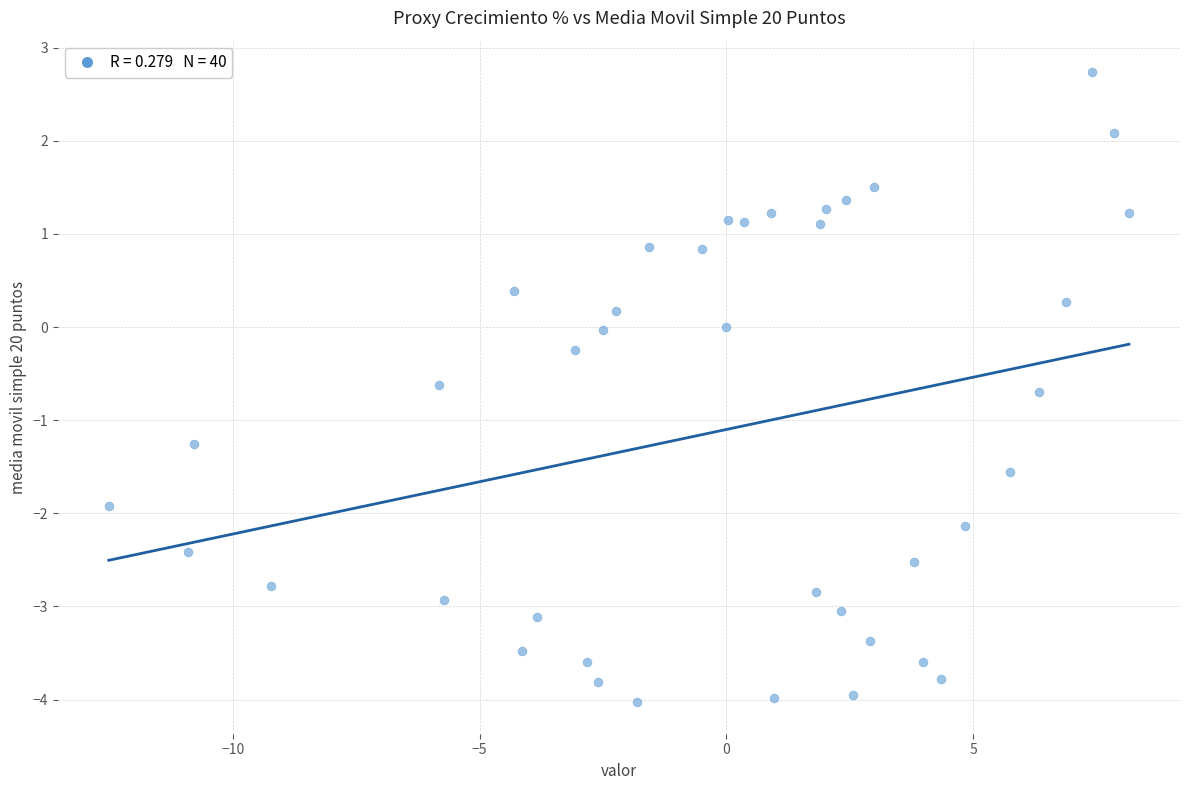

What is the range of Y values (max minus min)?

6.8